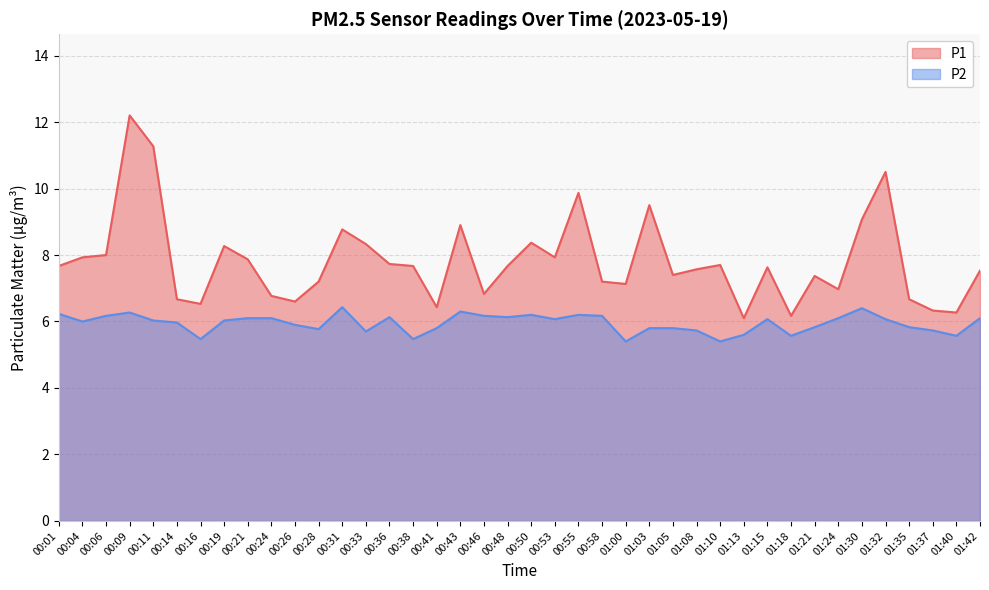

How many data points in P2 are above 6?

21